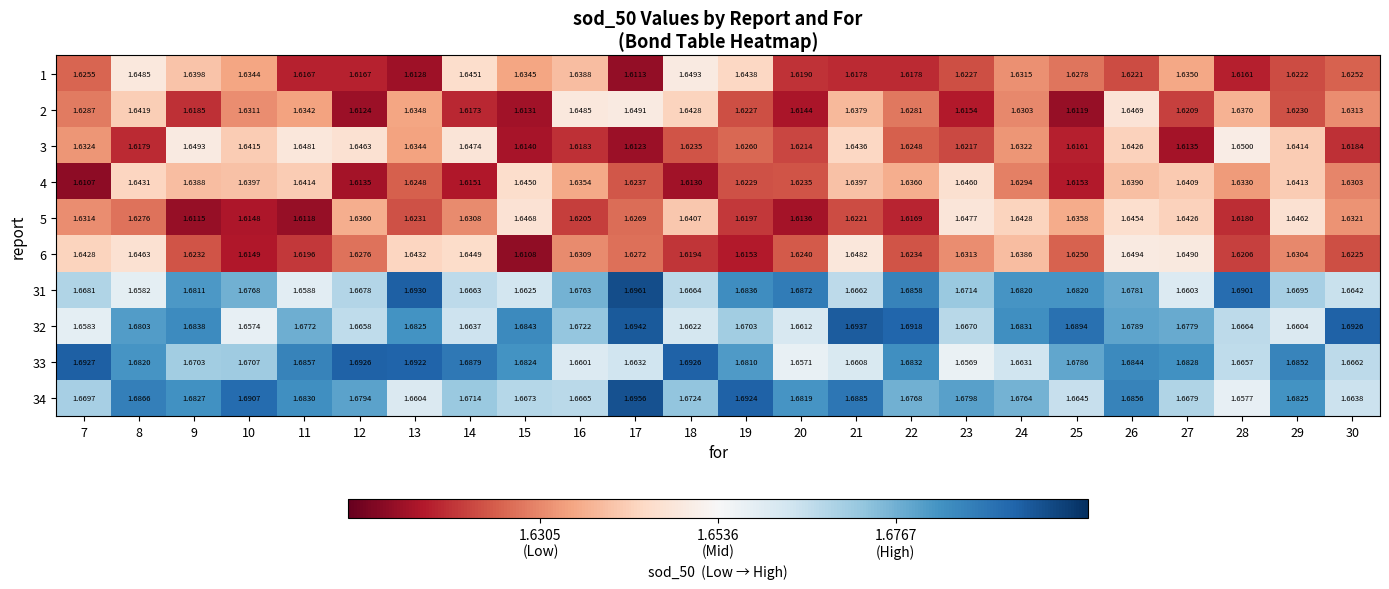

Is the value of 32 at 18 greater than the value of 2 at 14?

Yes